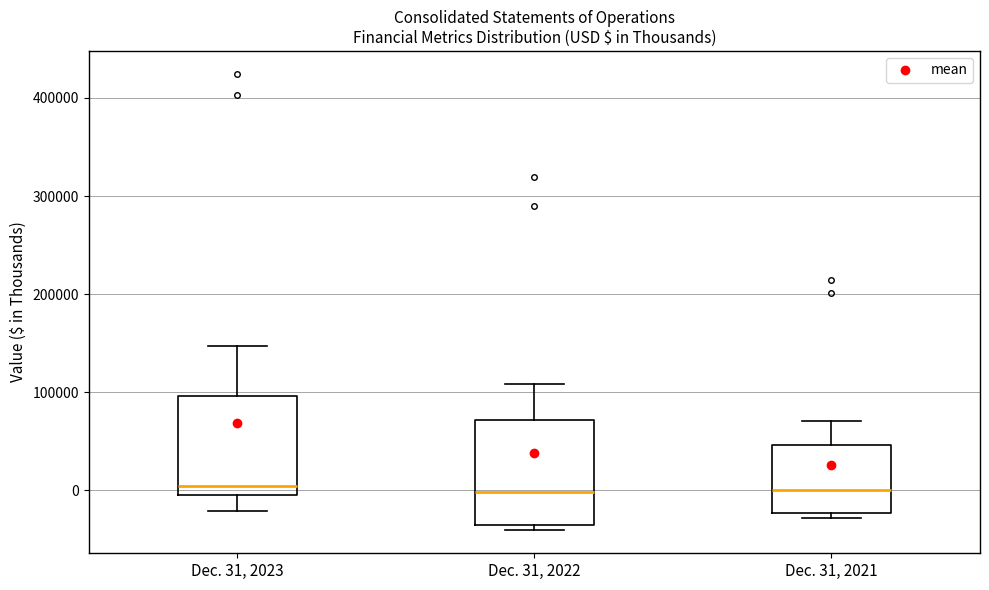

Reading left to right, read every box against the y-axis: the position of its median line, the range the box covers, and the ends of its whiskers. The values are not printed on the chart, so give them approximately, as read against the axis.

Dec. 31, 2023: median 0, box -10000 to 100000, whiskers -20000 to 150000
Dec. 31, 2022: median 0, box -40000 to 70000, whiskers -40000 (just below the box's lower edge) to 110000
Dec. 31, 2021: median 0, box -20000 to 50000, whiskers -30000 to 70000